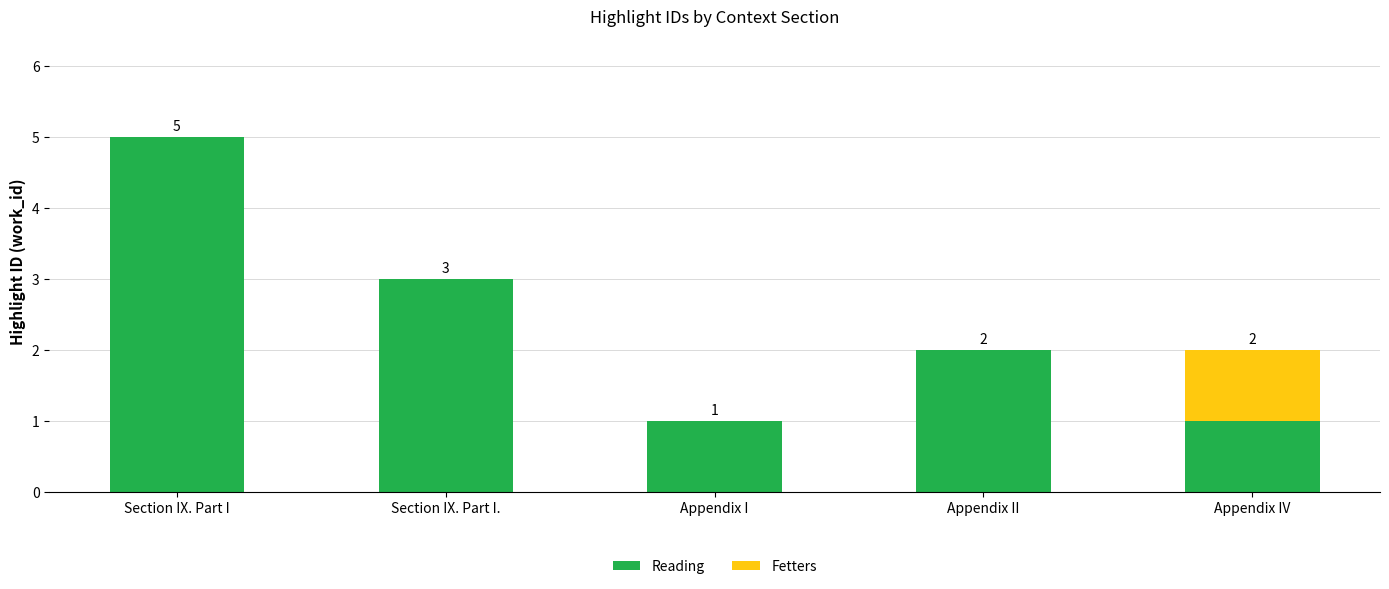

Reading right to left, what are the values for Reading?

Appendix IV=1	Appendix II=2	Appendix I=1	Section IX. Part I.=3	Section IX. Part I=5